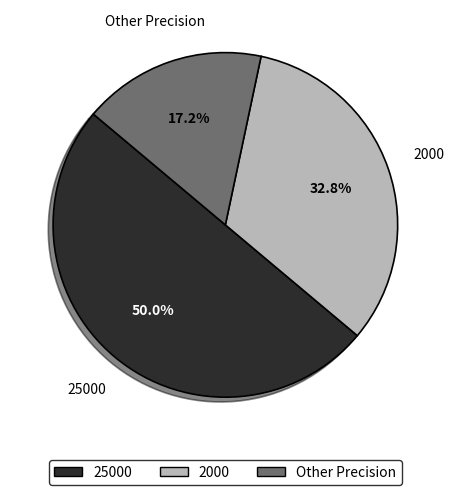

What percentage is NOT represented by 25000?

50.0%